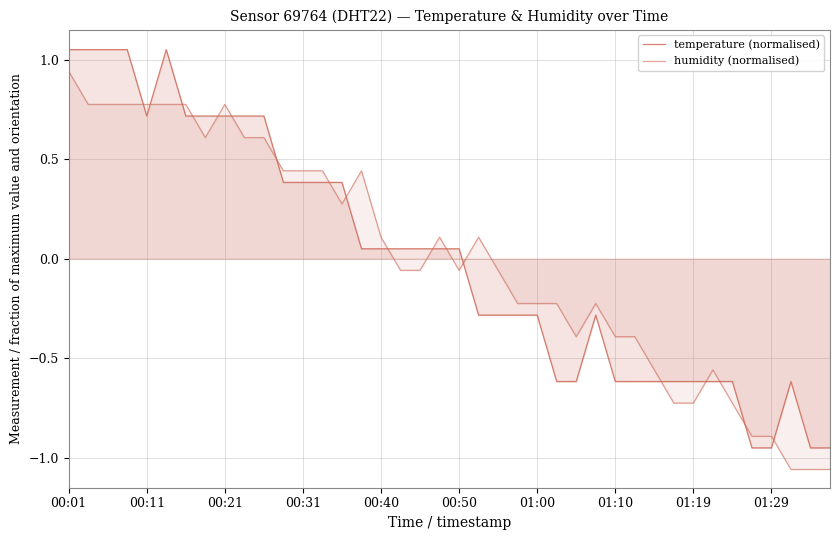

True or false: humidity (normalised) has more than 0 points higher than both neighbors.

True